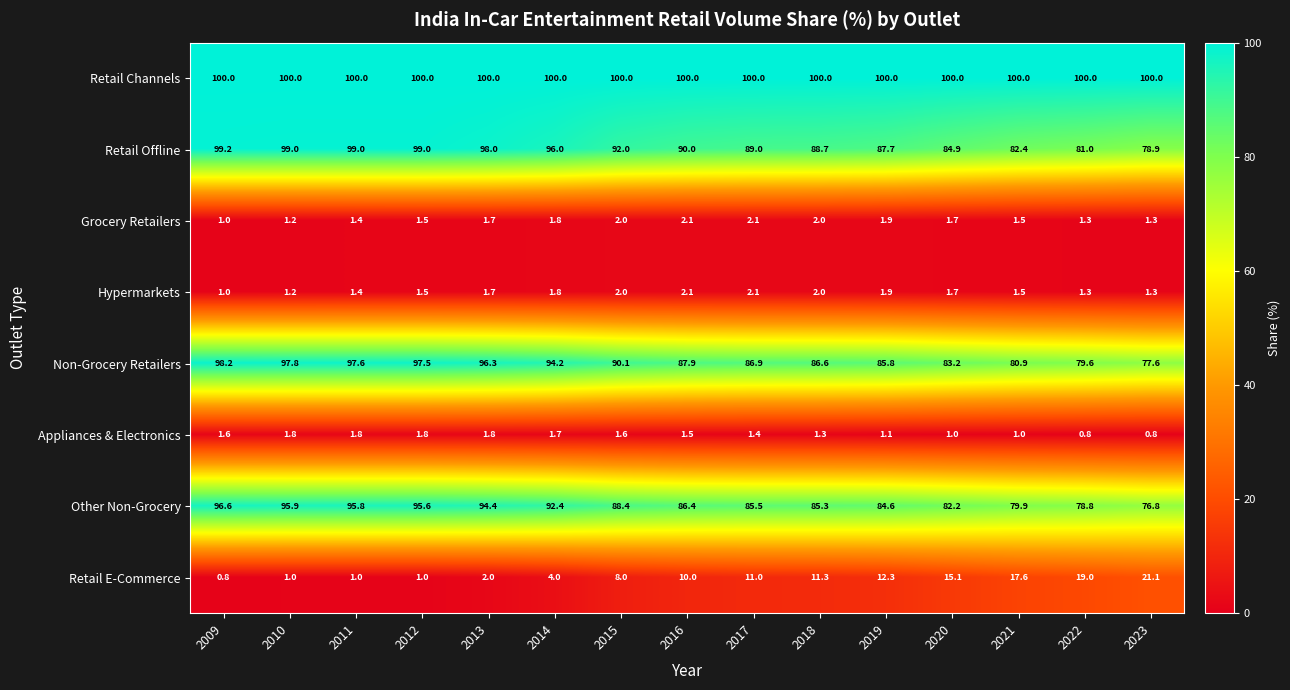

What is the maximum value shown in the chart?

100.0